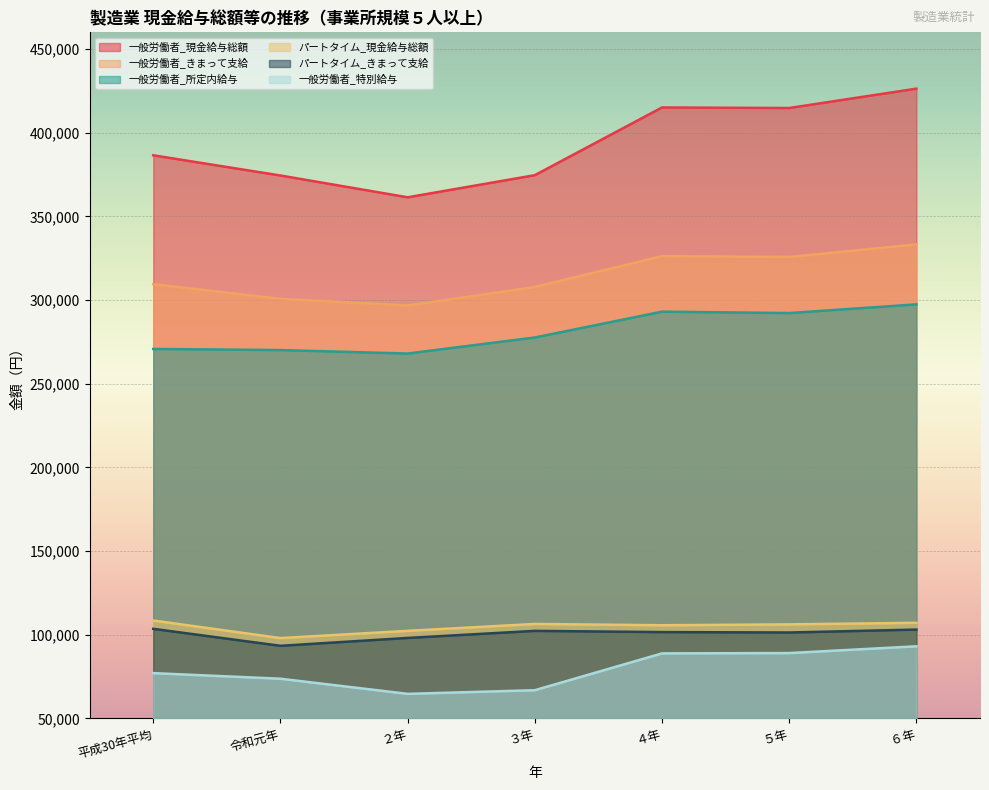

At which category is the sum across all series the highest?

６年